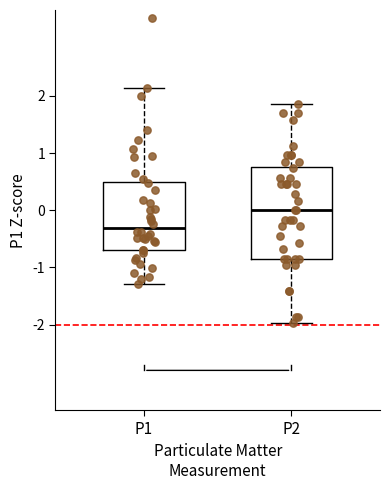

Where does the upper whisker of the box for P1 end on the y-axis? The values are not printed on the chart, so give them approximately, as read against the axis.

2.1